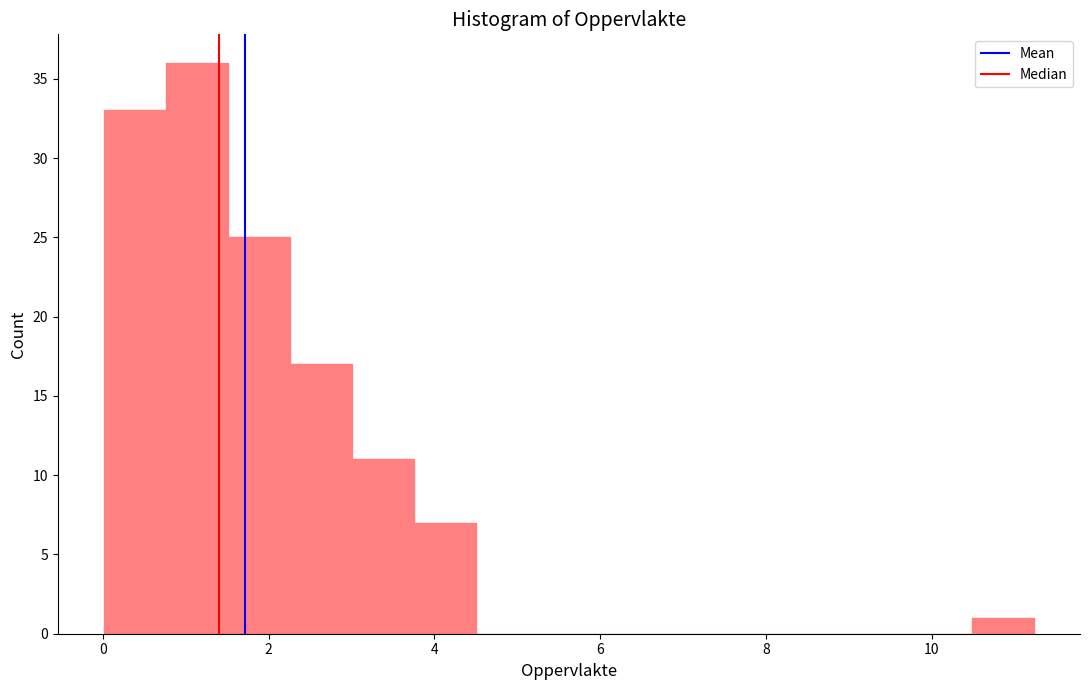

Around what value on the x-axis is the tallest bar? Give the approximate position of its centre, as read against the axis.

1.2